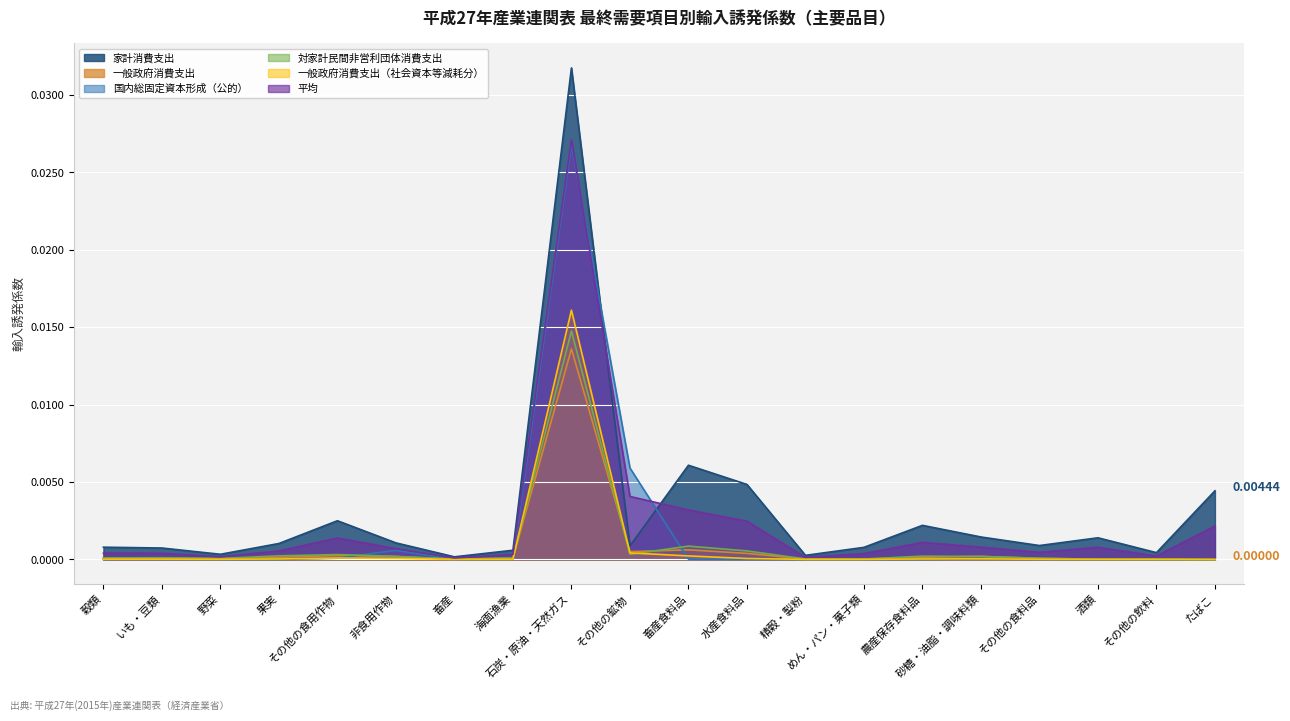

Which series has the largest range (max minus min)?

家計消費支出